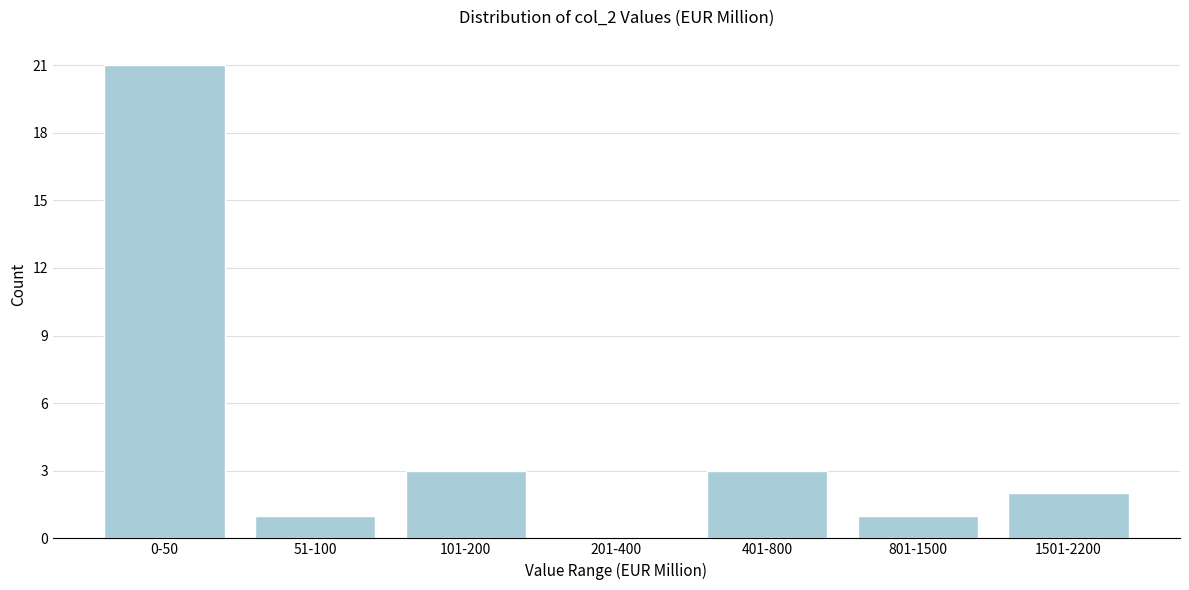

Reading left to right, what are all the values shown in this chart?

0-50=21	51-100=1	101-200=3	201-400=0	401-800=3	801-1500=1	1501-2200=2